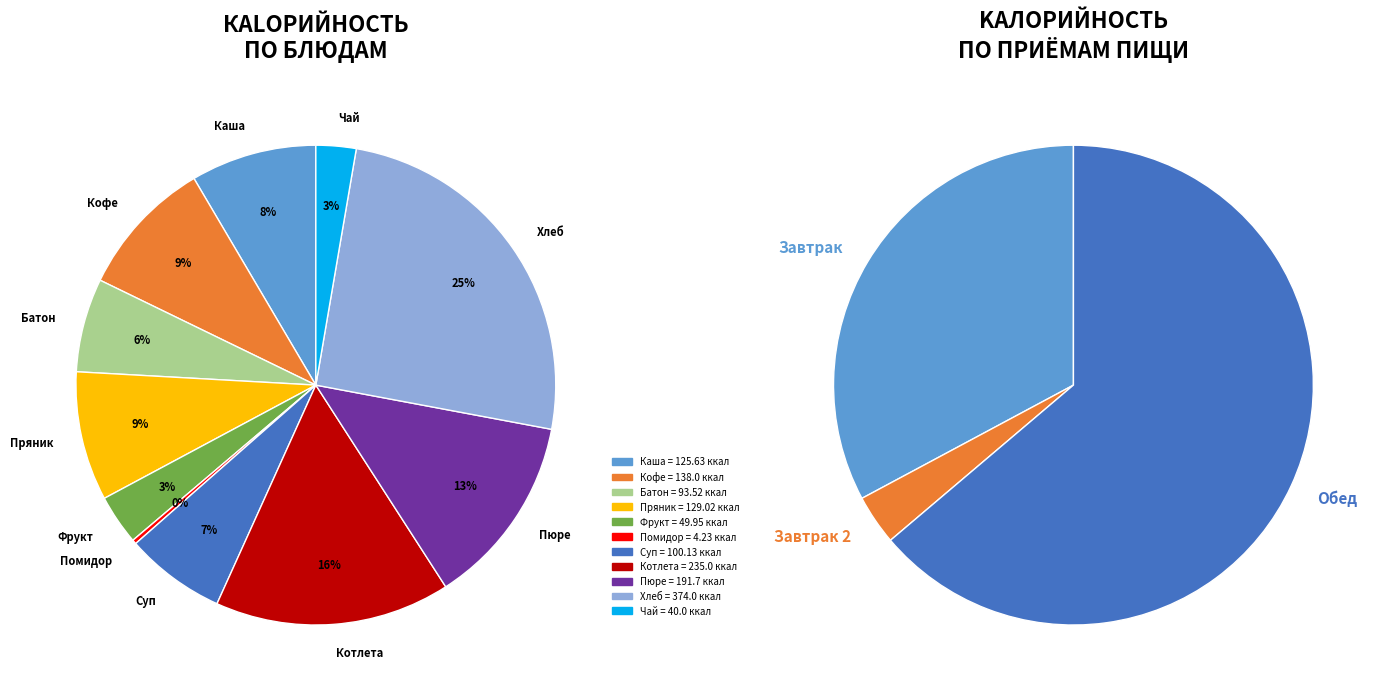

Combined, do Пшеничный/ржаной and Картофельное пюре account for over 50%?

No